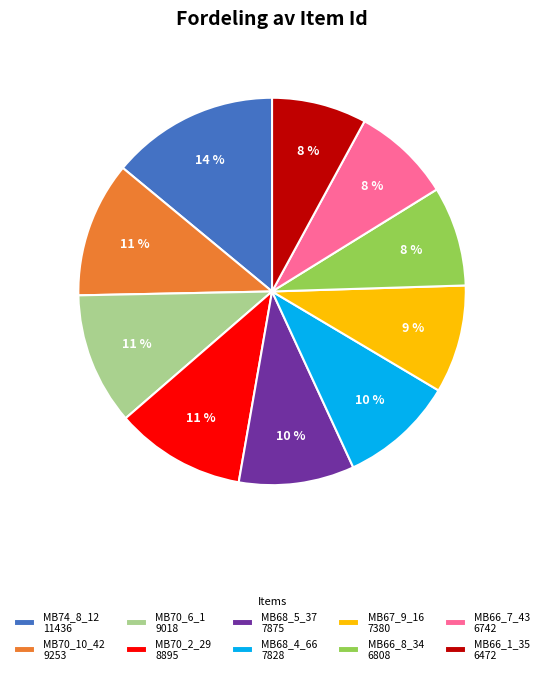

Is the sum of MB70_2_29 8895 and MB66_1_35 6472 greater than half?

No